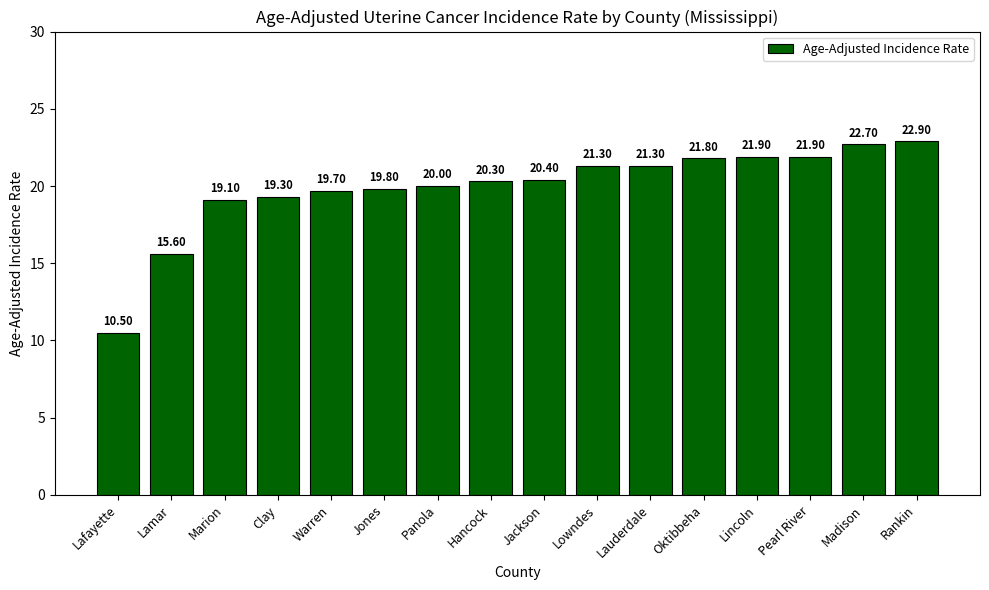

What position from the right is Oktibbeha?

5